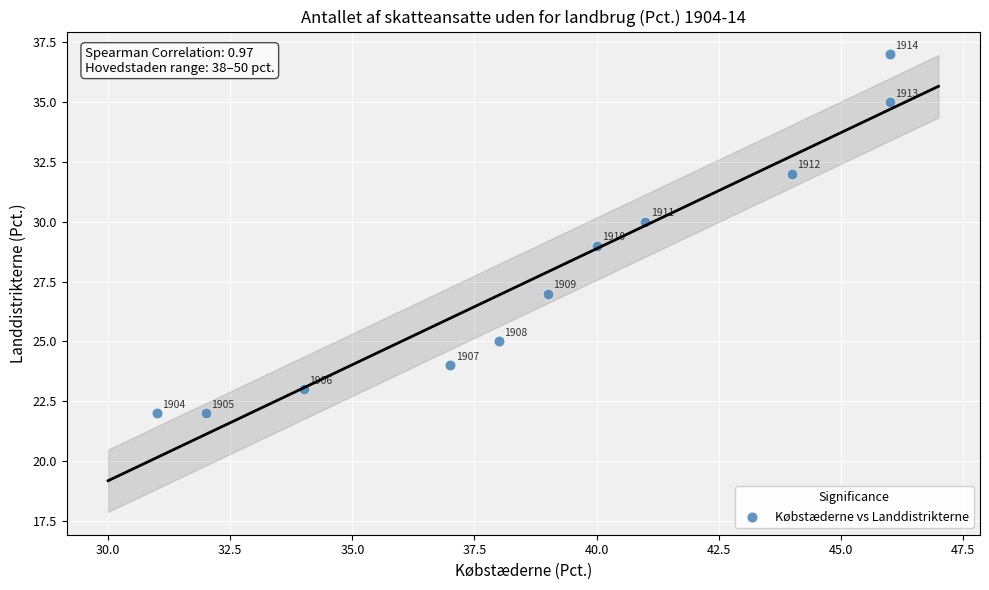

What Y value in the scatter plot is closest to 29?

29